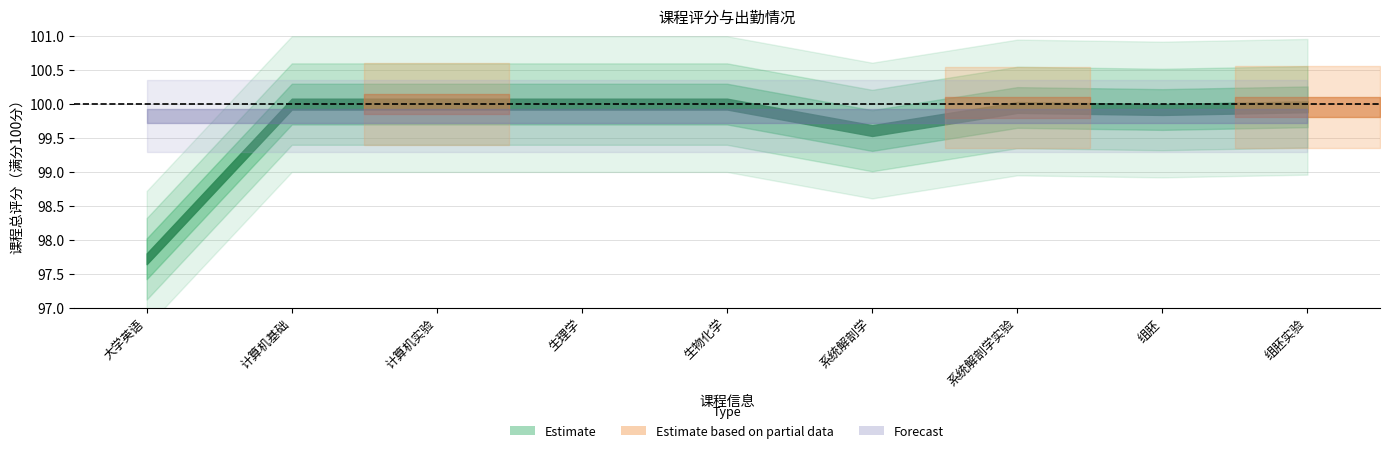

At which category is the sum across all series the highest?

计算机基础